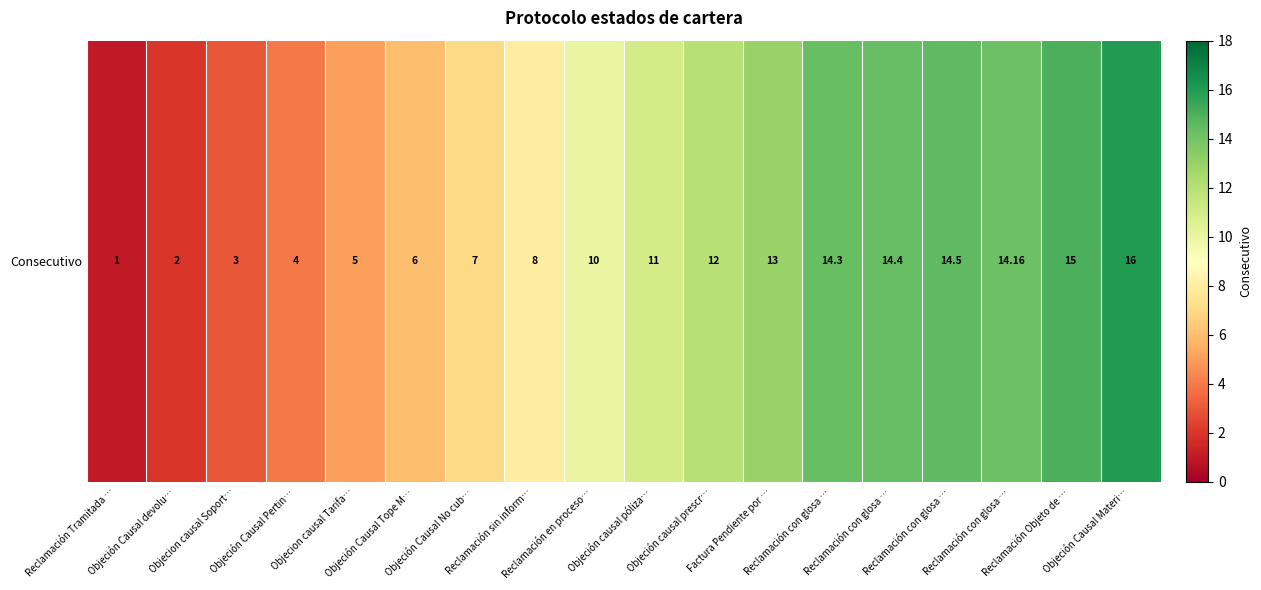

At which category does the chart reach its minimum across all series?

Reclamación Tramitada …